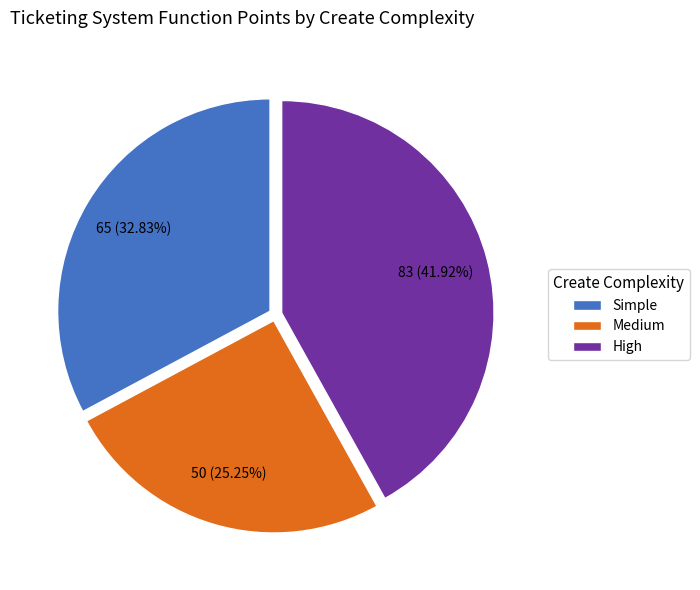

Rank the categories by value from lowest to highest.

Medium, Simple, High